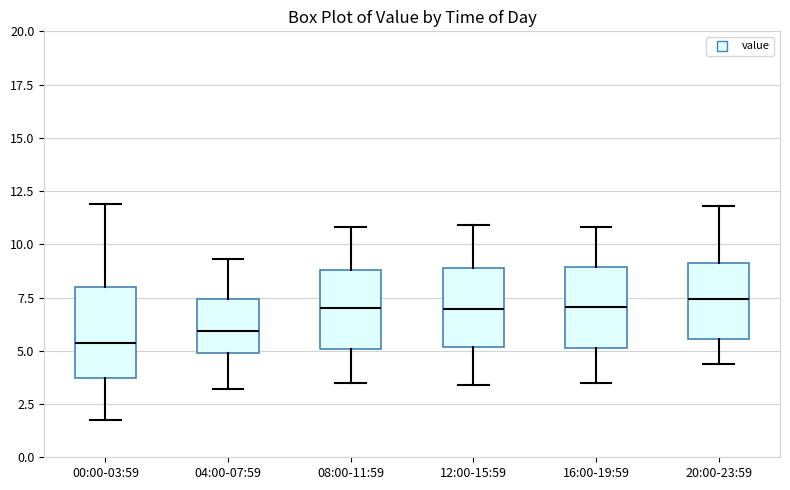

Reading left to right, transcribe this box plot: for each box, give where its median line is, the range the box spans, and where its two whiskers end, as read against the y-axis. The values are not printed on the chart, so give them approximately, as read against the axis.

00:00-03:59: median 5.5, box 3.5 to 8.0, whiskers 1.5 to 12.0
04:00-07:59: median 6.0, box 5.0 to 7.5, whiskers 3.0 to 9.5
08:00-11:59: median 7.0, box 5.0 to 9.0, whiskers 3.5 to 11.0
12:00-15:59: median 7.0, box 5.0 to 9.0, whiskers 3.5 to 11.0
16:00-19:59: median 7.0, box 5.0 to 9.0, whiskers 3.5 to 11.0
20:00-23:59: median 7.5, box 5.5 to 9.0, whiskers 4.5 to 12.0